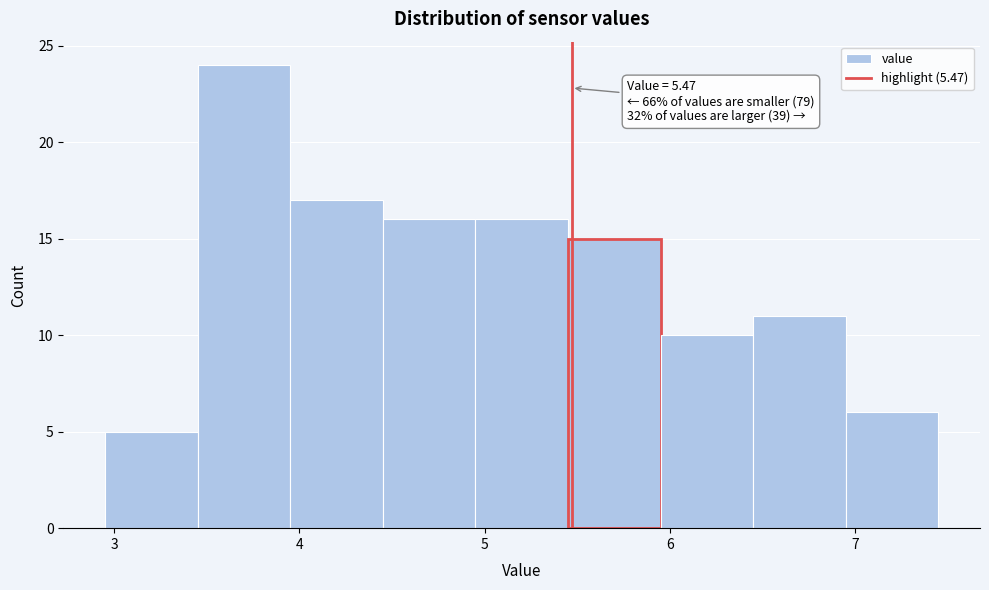

Over which range of the x-axis is the bar tallest?

3.45 to 3.95